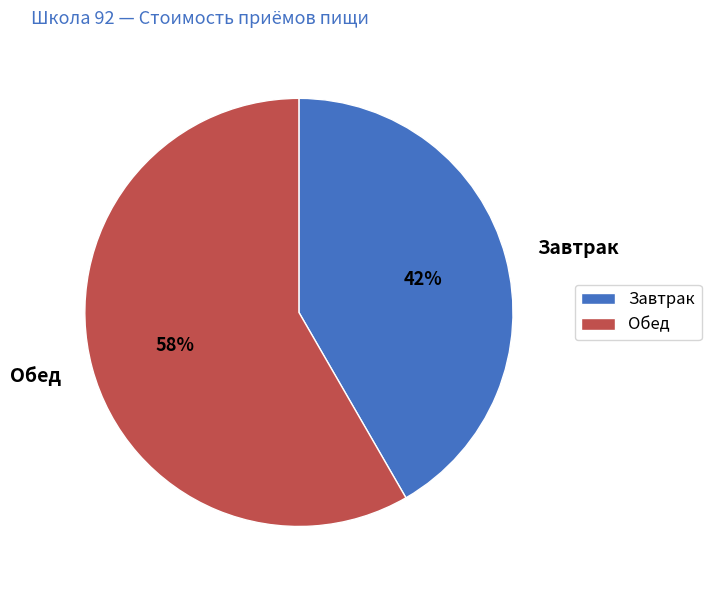

To the nearest percent, what is the combined percentage of Завтрак and Обед?

100%